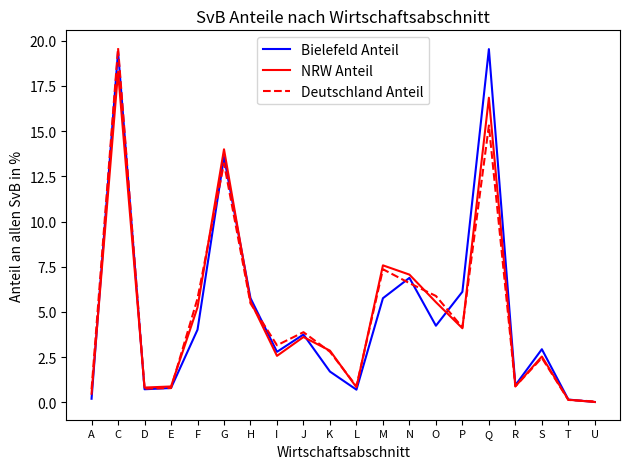

How many lines are shown in the chart?

3